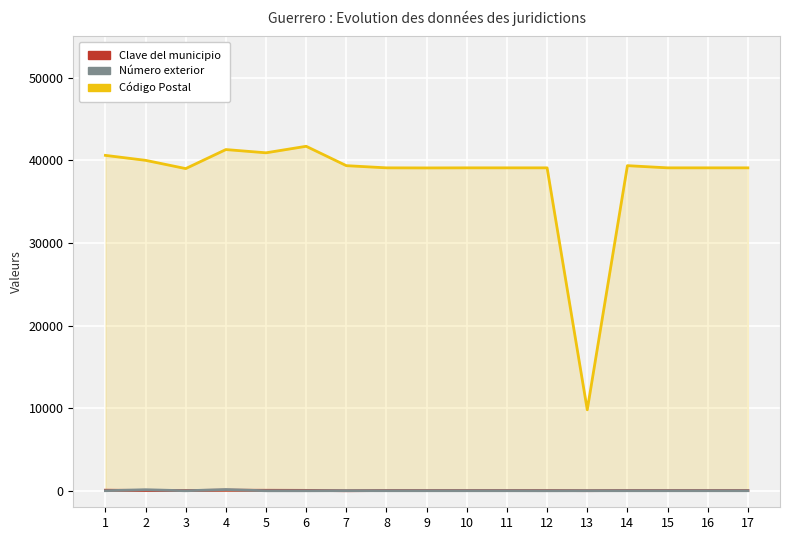

Rank the series at 17 from lowest to highest value.

Número exterior, Clave del municipio, Código Postal